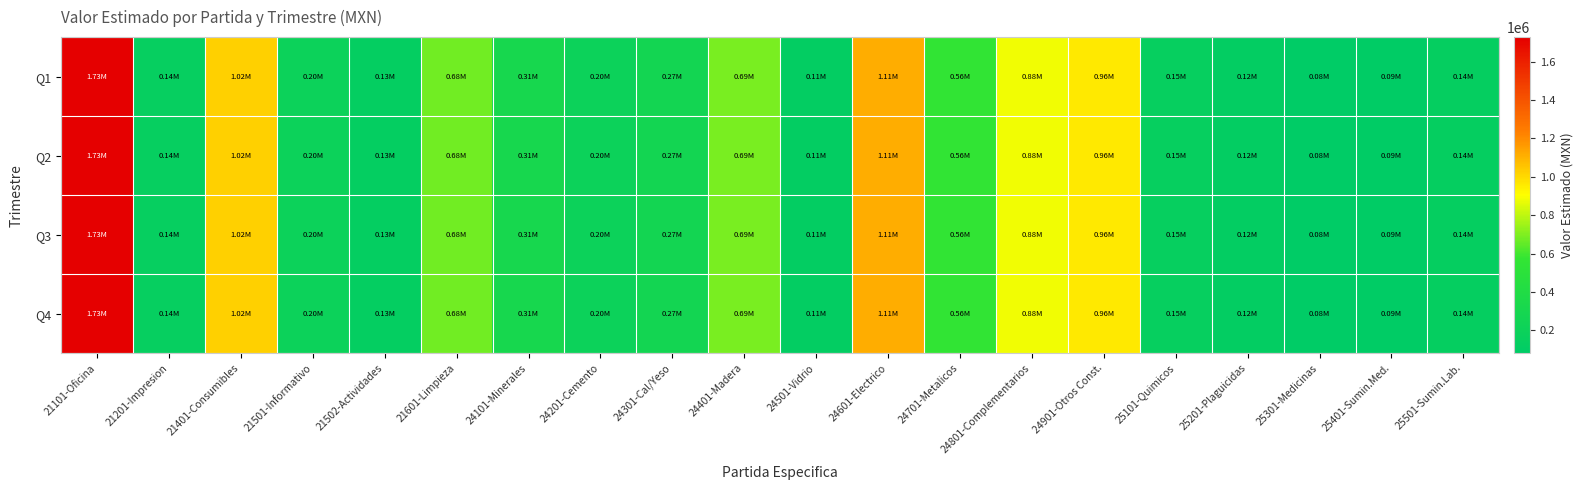

Reading left to right, transcribe all the data shown in this chart.

Q1: 21101-Oficina=1727331.0	21201-Impresion=142090.5	21401-Consumibles=1024986.8	21501-Informativo=198510.0	21502-Actividades=131584.2	21601-Limpieza=675663.5	24101-Minerales=310993.2	24201-Cemento=198354.8	24301-Cal/Yeso=272335.5	24401-Madera=686508.5	24501-Vidrio=114815.0	24601-Electrico=1114387.0	24701-Metalicos=558823.2	24801-Complementarios=881482.5	24901-Otros Const.=957450.0	25101-Quimicos=147683.0	25201-Plaguicidas=118208.0	25301-Medicinas=81144.5	25401-Sumin.Med.=89472.8	25501-Sumin.Lab.=137287.2
Q2: 21101-Oficina=1727331.0	21201-Impresion=142090.5	21401-Consumibles=1024986.8	21501-Informativo=198510.0	21502-Actividades=131584.2	21601-Limpieza=675663.5	24101-Minerales=310993.2	24201-Cemento=198354.8	24301-Cal/Yeso=272335.5	24401-Madera=686508.5	24501-Vidrio=114815.0	24601-Electrico=1114387.0	24701-Metalicos=558823.2	24801-Complementarios=881482.5	24901-Otros Const.=957450.0	25101-Quimicos=147683.0	25201-Plaguicidas=118208.0	25301-Medicinas=81144.5	25401-Sumin.Med.=89472.8	25501-Sumin.Lab.=137287.2
Q3: 21101-Oficina=1727331.0	21201-Impresion=142090.5	21401-Consumibles=1024986.8	21501-Informativo=198510.0	21502-Actividades=131584.2	21601-Limpieza=675663.5	24101-Minerales=310993.2	24201-Cemento=198354.8	24301-Cal/Yeso=272335.5	24401-Madera=686508.5	24501-Vidrio=114815.0	24601-Electrico=1114387.0	24701-Metalicos=558823.2	24801-Complementarios=881482.5	24901-Otros Const.=957450.0	25101-Quimicos=147683.0	25201-Plaguicidas=118208.0	25301-Medicinas=81144.5	25401-Sumin.Med.=89472.8	25501-Sumin.Lab.=137287.2
Q4: 21101-Oficina=1727331.0	21201-Impresion=142090.5	21401-Consumibles=1024986.8	21501-Informativo=198510.0	21502-Actividades=131584.2	21601-Limpieza=675663.5	24101-Minerales=310993.2	24201-Cemento=198354.8	24301-Cal/Yeso=272335.5	24401-Madera=686508.5	24501-Vidrio=114815.0	24601-Electrico=1114387.0	24701-Metalicos=558823.2	24801-Complementarios=881482.5	24901-Otros Const.=957450.0	25101-Quimicos=147683.0	25201-Plaguicidas=118208.0	25301-Medicinas=81144.5	25401-Sumin.Med.=89472.8	25501-Sumin.Lab.=137287.2